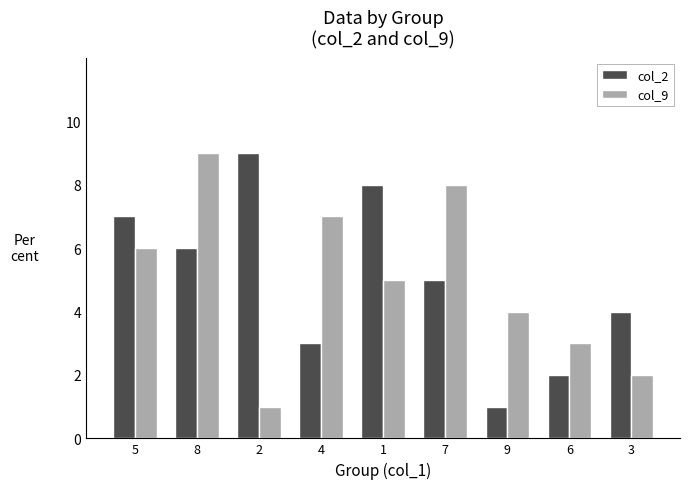

What is the difference between the col_9 values at 1 and 2?

4